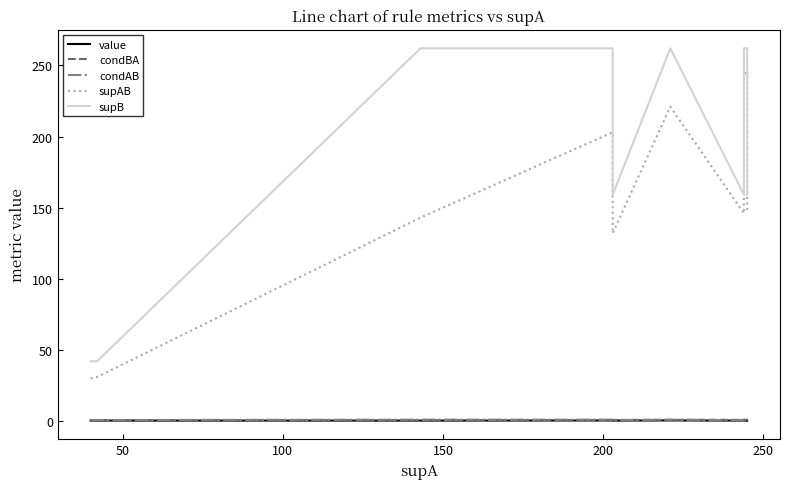

What is the value of the condBA point at the 8th from the left?

0.7